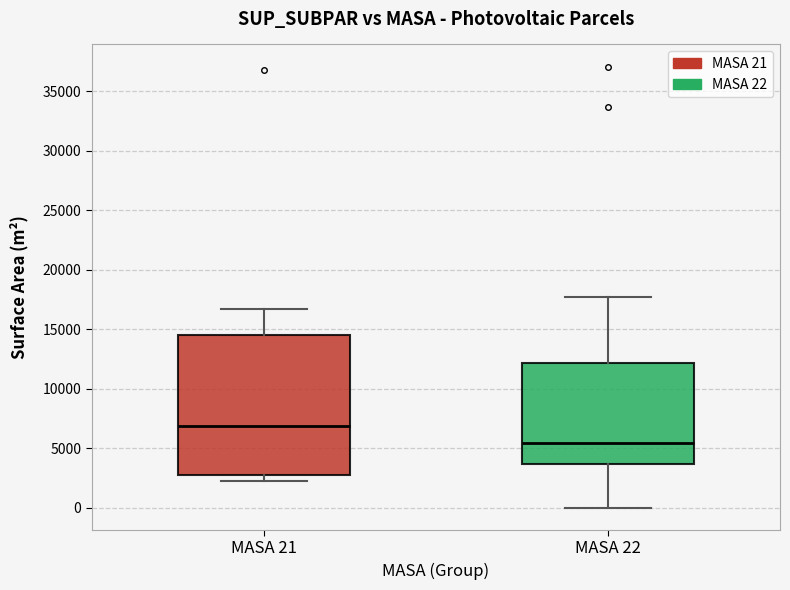

Which box's median line is the lowest?

MASA 22